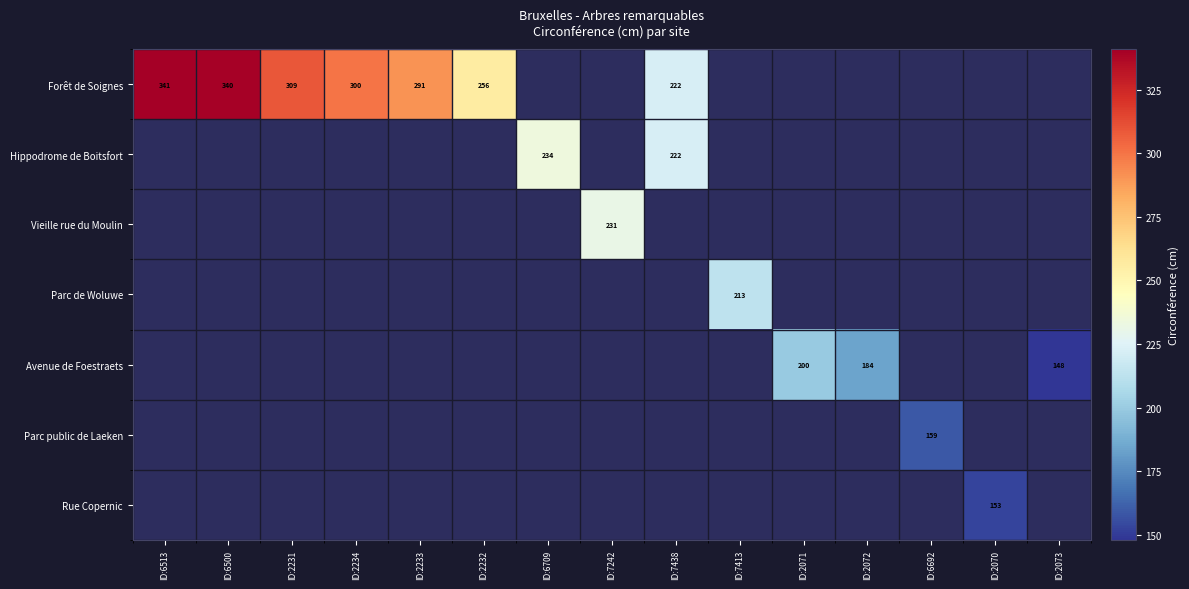

How many data points does each series have?

15